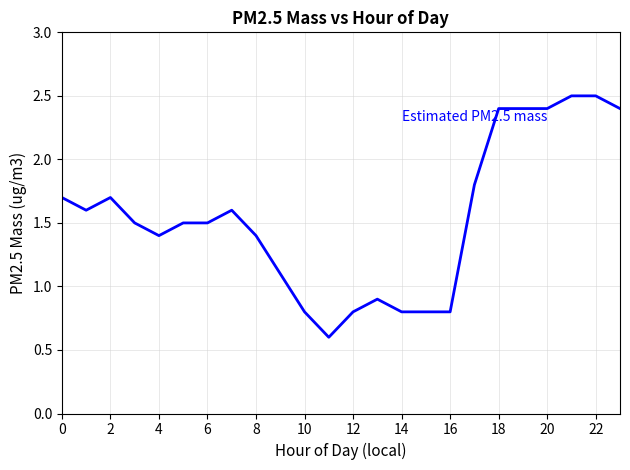

What is the greatest value displayed?

2.5